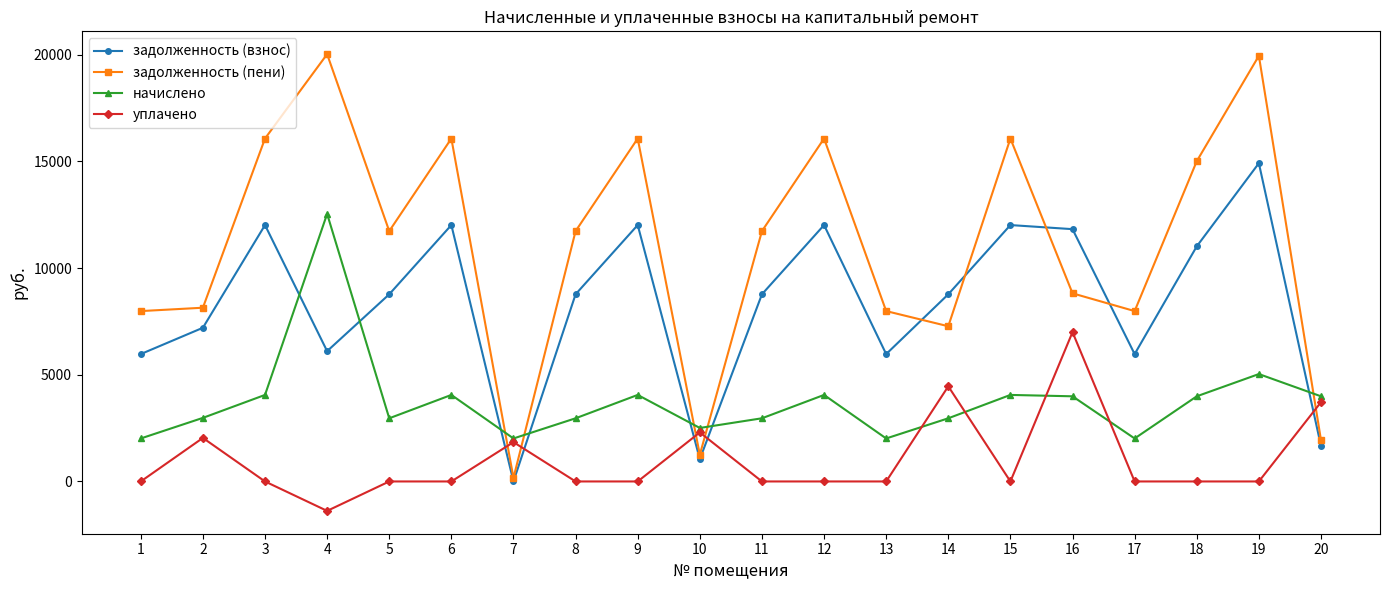

Rank the series at 5 from highest to lowest value.

задолженность (пени), задолженность (взнос), начислено, уплачено